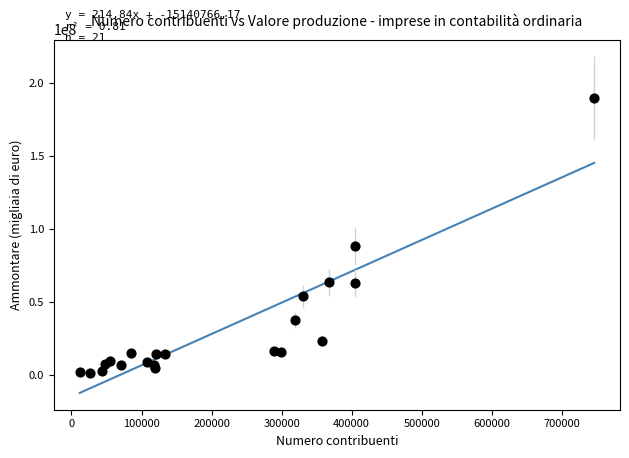

What Y value in the scatter plot is closest to 95391813?

88144346